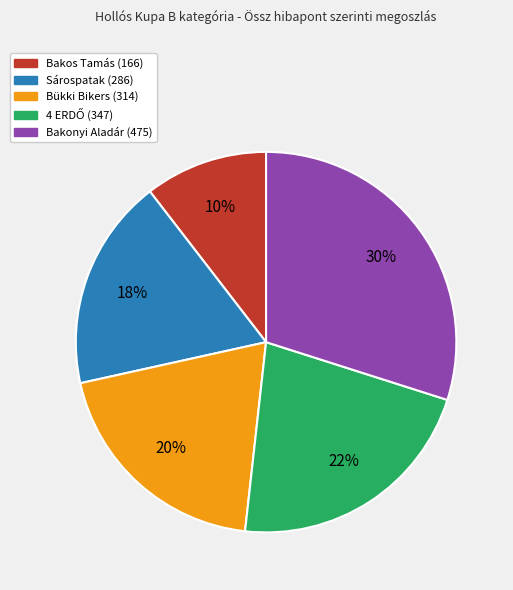

To the nearest percent, what is the average slice percentage?

20%